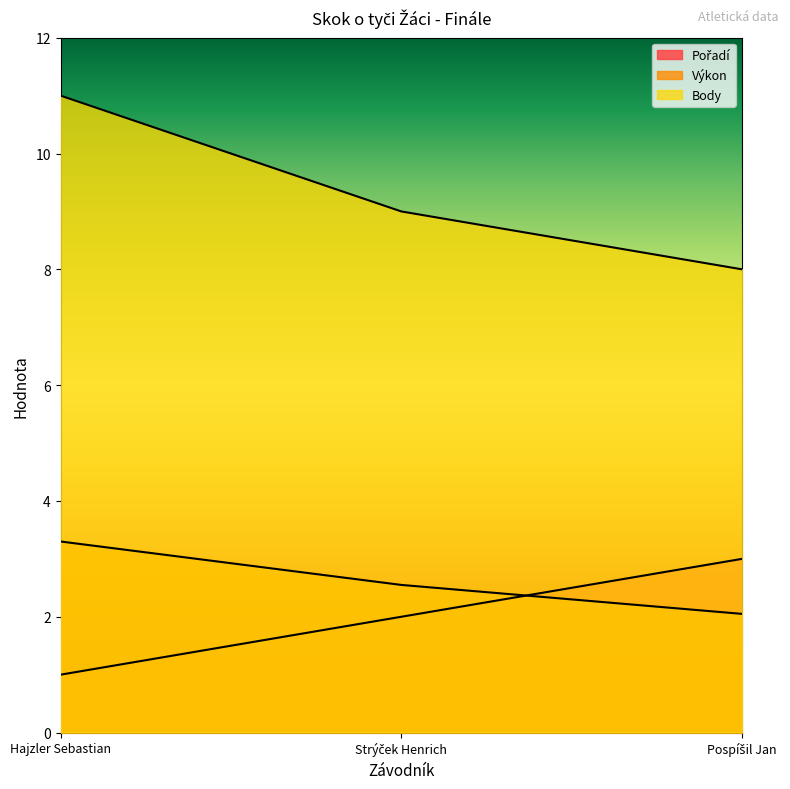

Rank the series by their maximum value, from highest to lowest.

Body, Výkon, Pořadí